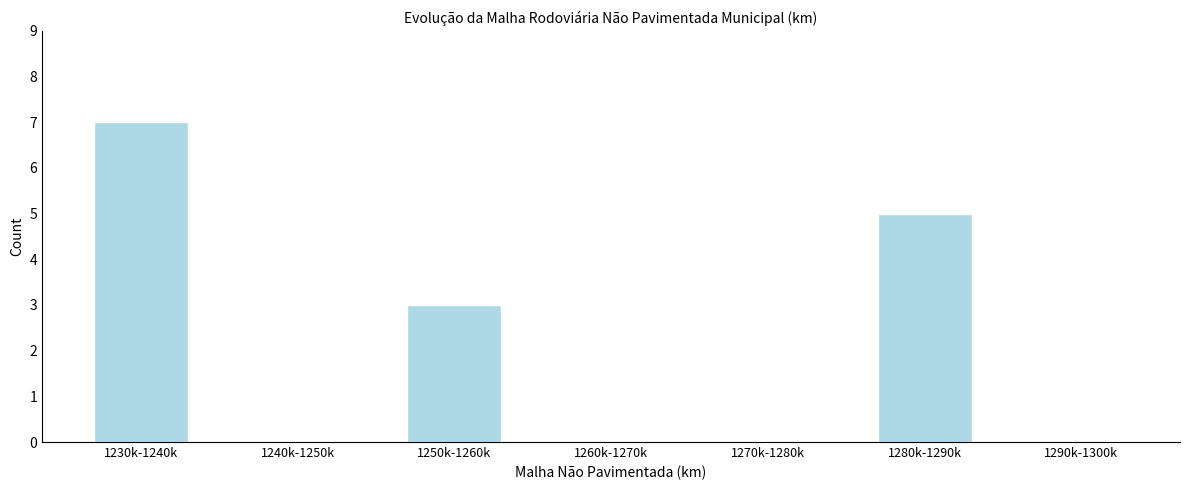

Reading left to right, list all the values displayed in this chart.

1230k-1240k=7	1240k-1250k=0	1250k-1260k=3	1260k-1270k=0	1270k-1280k=0	1280k-1290k=5	1290k-1300k=0